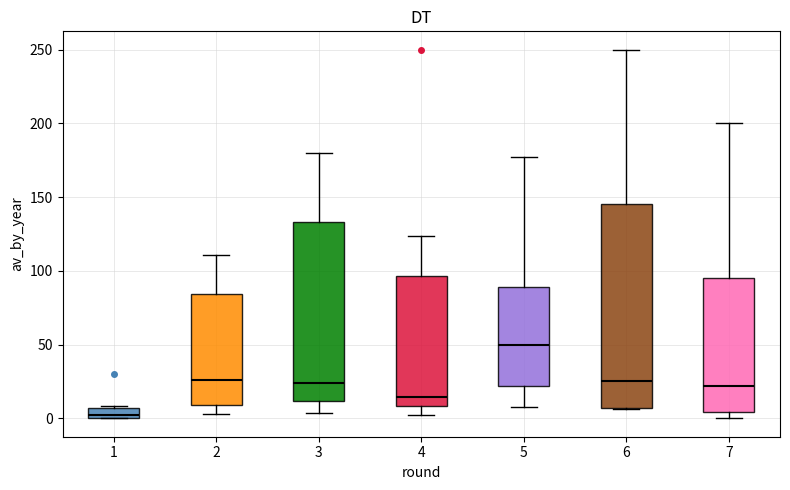

Which box has the lowest median line?

1